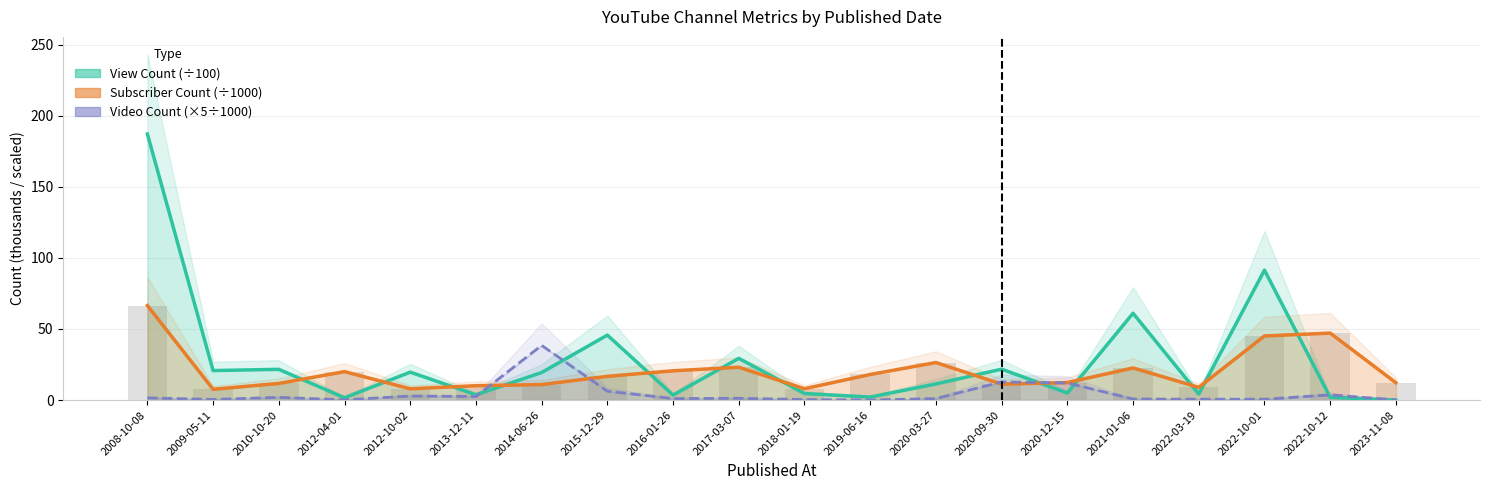

What is the approximate value of View Count (scaled) at 2020-12-15?

5.0